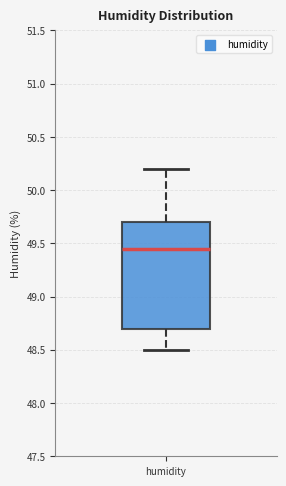

Where is the upper edge of the box for humidity on the y-axis? The values are not printed on the chart, so give them approximately, as read against the axis.

49.70